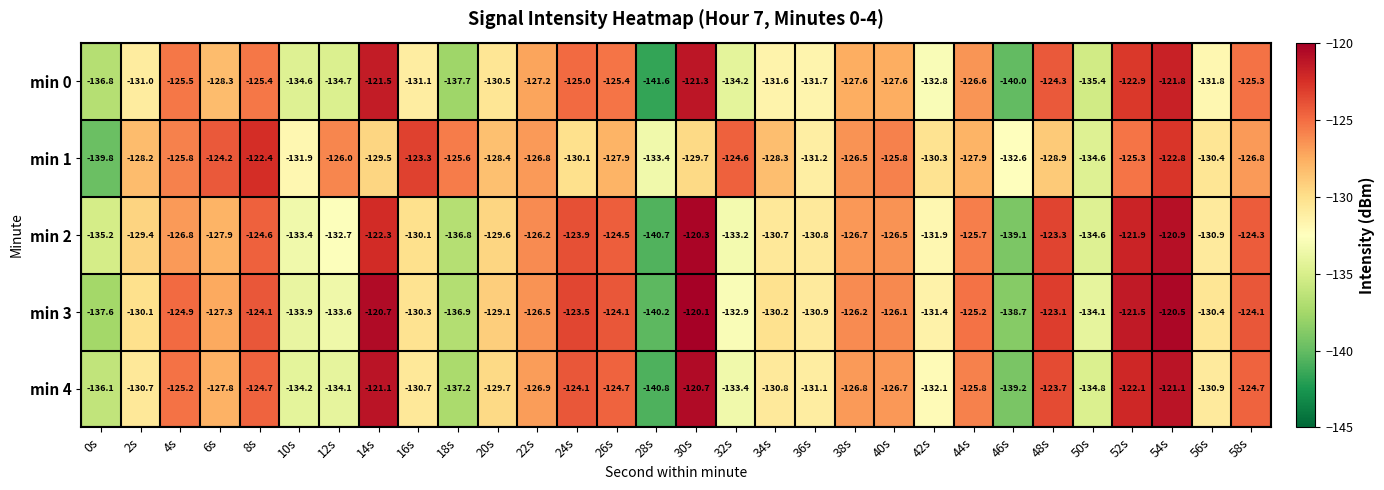

Is it true that min 1 equals -67.9 at 44s?

False